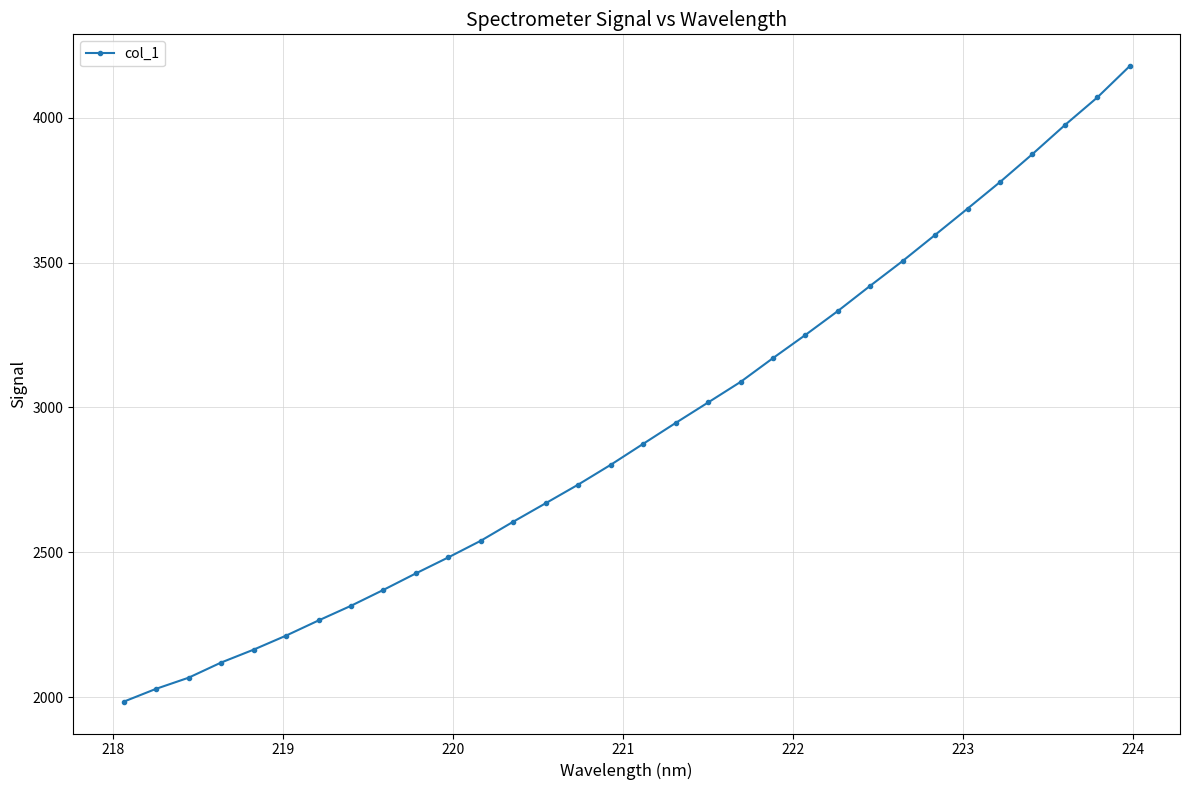

What is the smallest value displayed?

1985.1